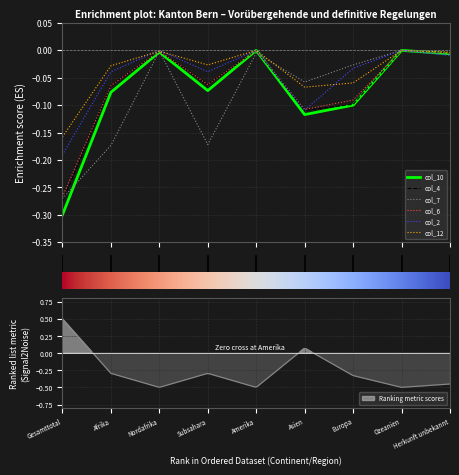

Is it true that col_6 equals -0.1 at 6?

True